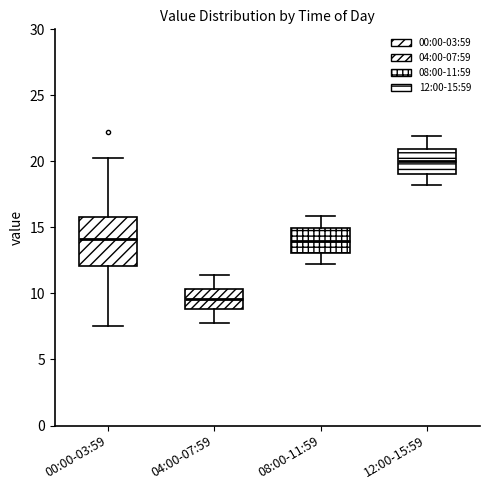

Which box is the tallest, from its lower edge to its upper edge?

00:00-03:59